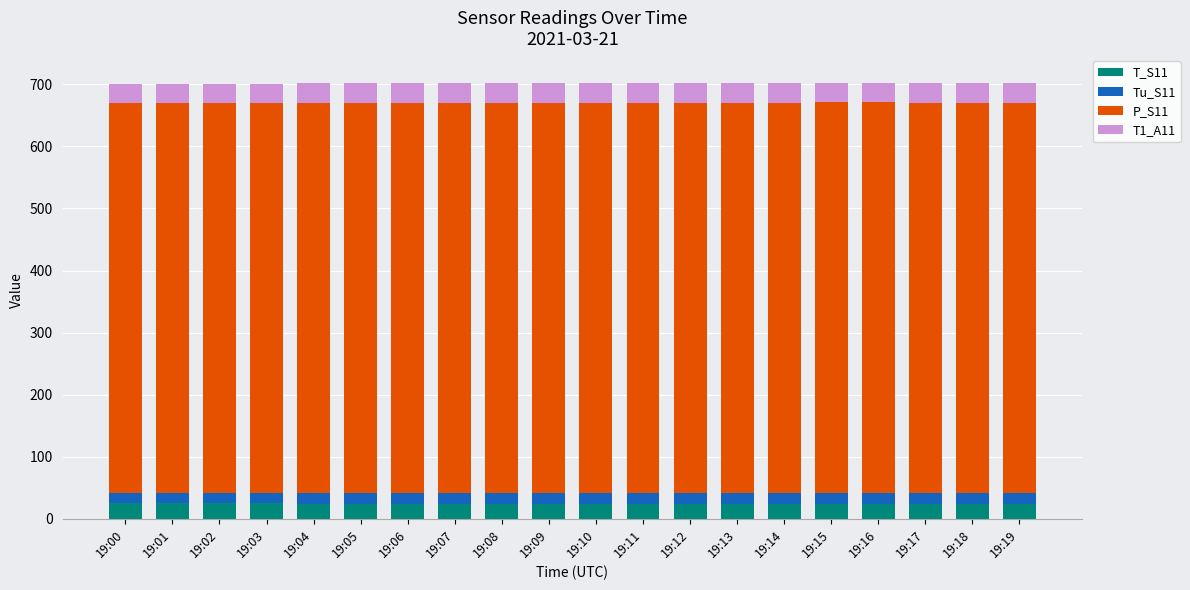

What is the lowest value of the T_S11 series?

24.4